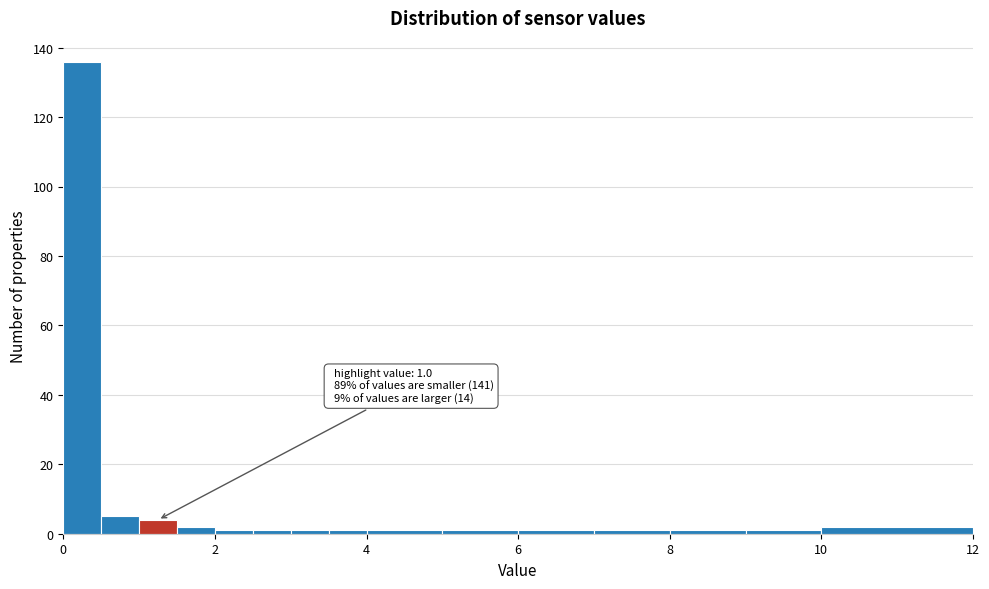

Around what value on the x-axis is the tallest bar? Give the approximate position of its centre, as read against the axis.

0.2